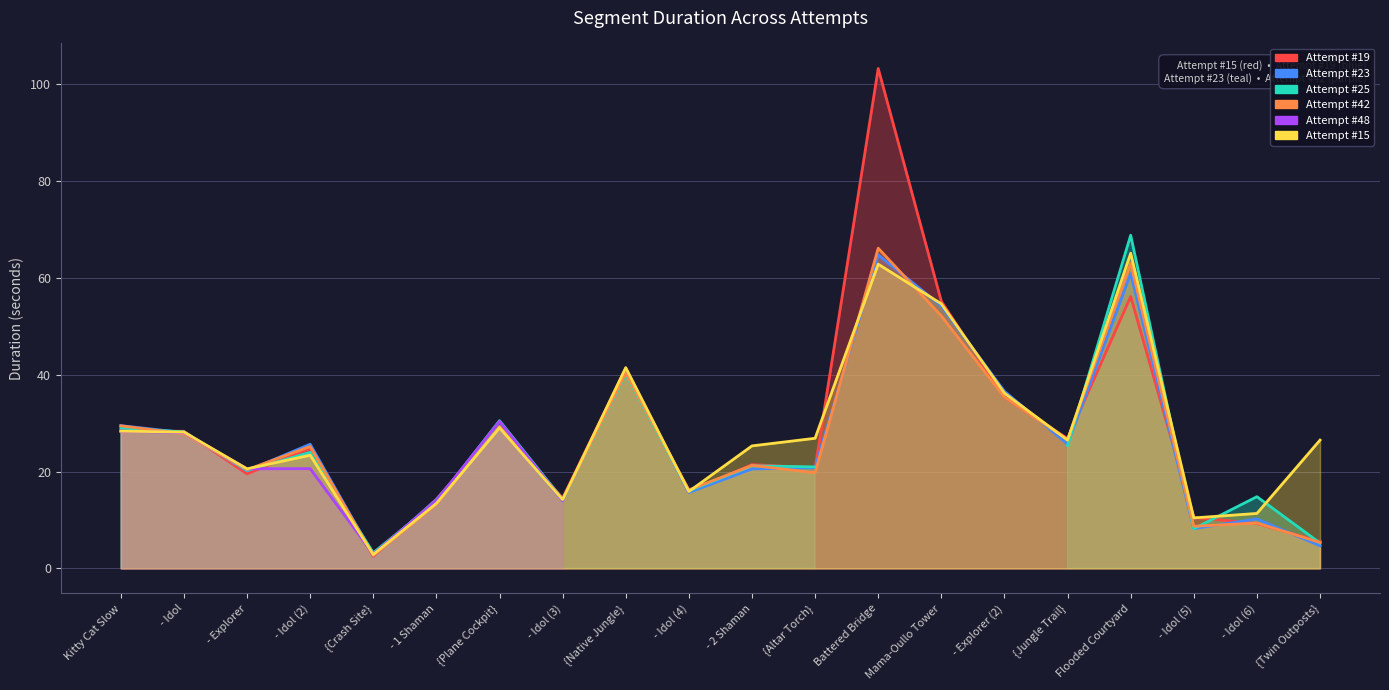

At which label is Attempt #42 closest to 34?

- Explorer (2)